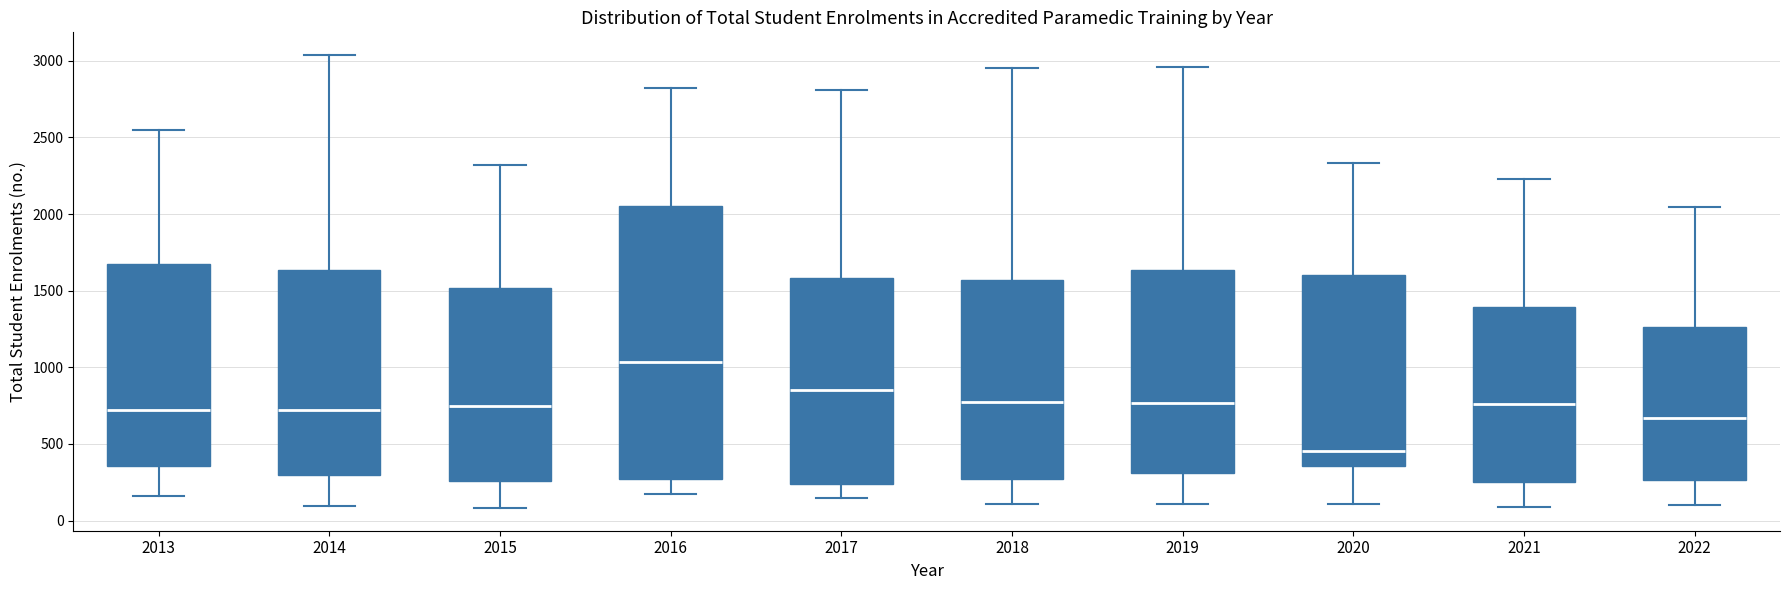

Reading left to right, transcribe this box plot: for each box, give where its median line is, the range the box spans, and where its two whiskers end, as read against the y-axis. The values are not printed on the chart, so give them approximately, as read against the axis.

2013: median 700, box 350 to 1700, whiskers 150 to 2550
2014: median 700, box 300 to 1650, whiskers 100 to 3050
2015: median 750, box 250 to 1500, whiskers 100 to 2300
2016: median 1050, box 250 to 2050, whiskers 150 to 2800
2017: median 850, box 250 to 1600, whiskers 150 to 2800
2018: median 750, box 250 to 1550, whiskers 100 to 2950
2019: median 750, box 300 to 1650, whiskers 100 to 2950
2020: median 450, box 350 to 1600, whiskers 100 to 2350
2021: median 750, box 250 to 1400, whiskers 100 to 2250
2022: median 650, box 250 to 1250, whiskers 100 to 2050